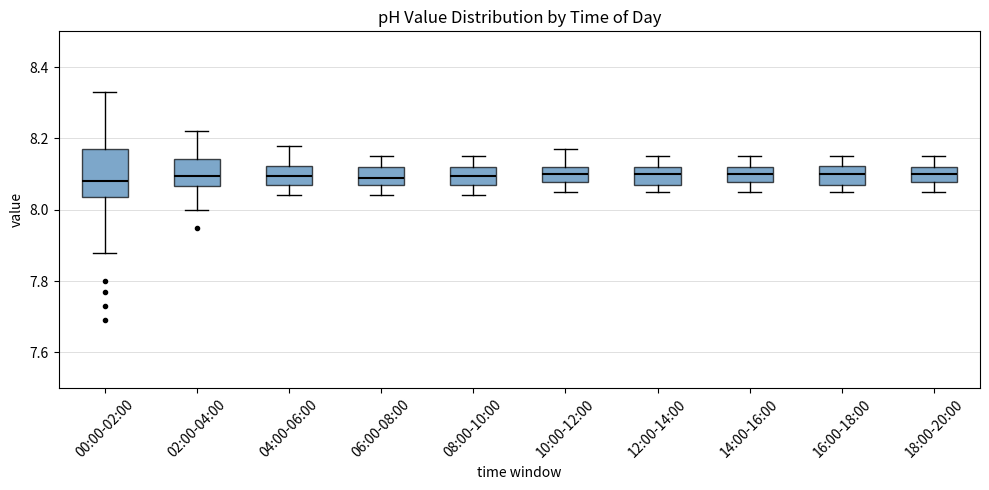

Where is the upper edge of the box for 04:00-06:00 on the y-axis? The values are not printed on the chart, so give them approximately, as read against the axis.

8.12